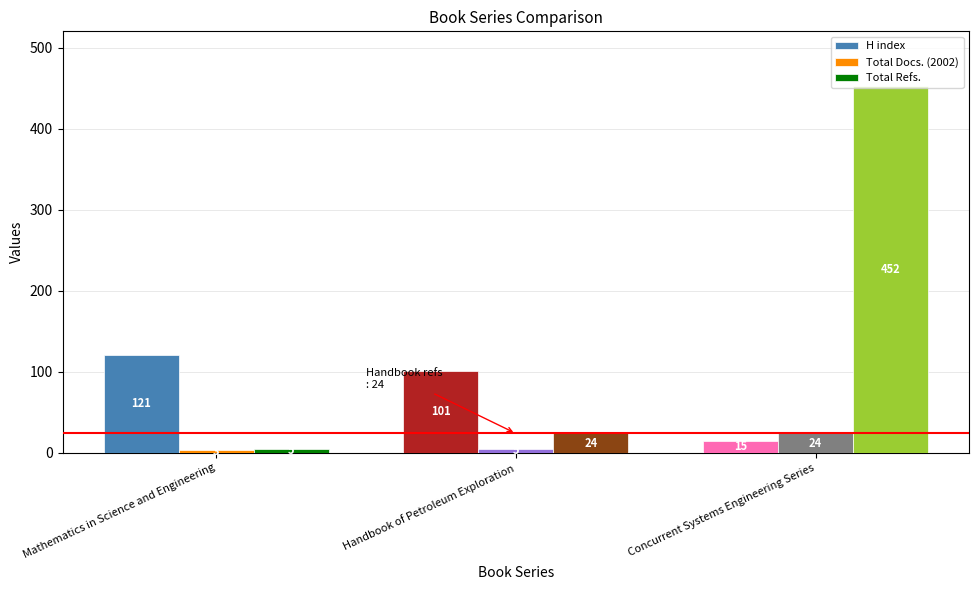

Reading left to right, extract all data points from this chart.

H index: Mathematics in Science and Engineering=121	Handbook of Petroleum Exploration=101	Concurrent Systems Engineering Series=15
Total Docs. (2002): Mathematics in Science and Engineering=3	Handbook of Petroleum Exploration=5	Concurrent Systems Engineering Series=24
Total Refs.: Mathematics in Science and Engineering=5	Handbook of Petroleum Exploration=24	Concurrent Systems Engineering Series=452